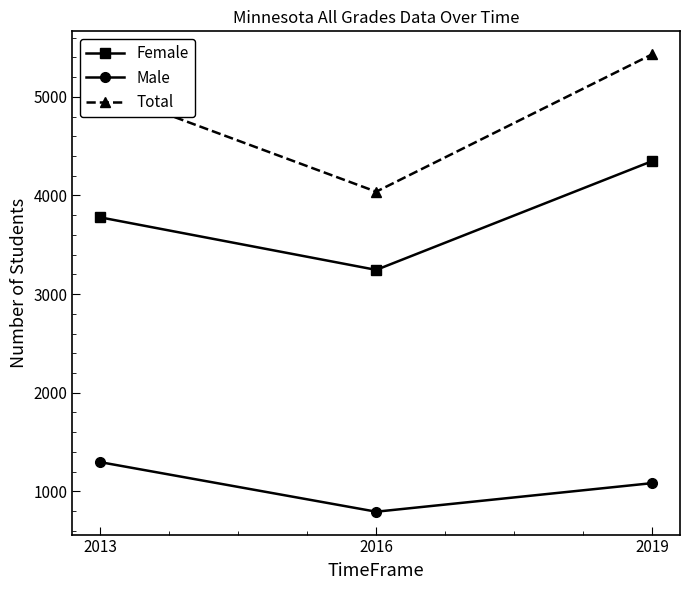

What is the value of the Total point at the 1st from the left?

5074